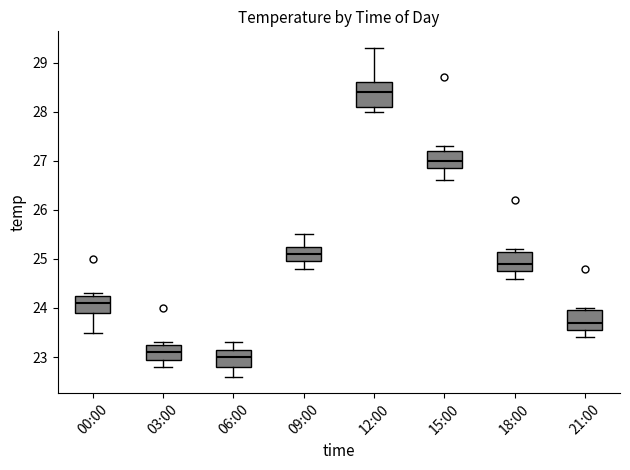

Reading left to right, transcribe this box plot: for each box, give where its median line is, the range the box spans, and where its two whiskers end, as read against the y-axis. The values are not printed on the chart, so give them approximately, as read against the axis.

00:00: median 24.1, box 23.9 to 24.3, whiskers 23.5 to 24.3 (just above the box's upper edge)
03:00: median 23.1, box 23.0 to 23.3, whiskers 22.8 to 23.3 (just above the box's upper edge)
06:00: median 23.0, box 22.8 to 23.2, whiskers 22.6 to 23.3
09:00: median 25.1, box 25.0 to 25.3, whiskers 24.8 to 25.5
12:00: median 28.4, box 28.1 to 28.6, whiskers 28.0 to 29.3
15:00: median 27.0, box 26.9 to 27.2, whiskers 26.6 to 27.3
18:00: median 24.9, box 24.8 to 25.2, whiskers 24.6 to 25.2 (just above the box's upper edge)
21:00: median 23.7, box 23.6 to 24.0, whiskers 23.4 to 24.0 (just above the box's upper edge)